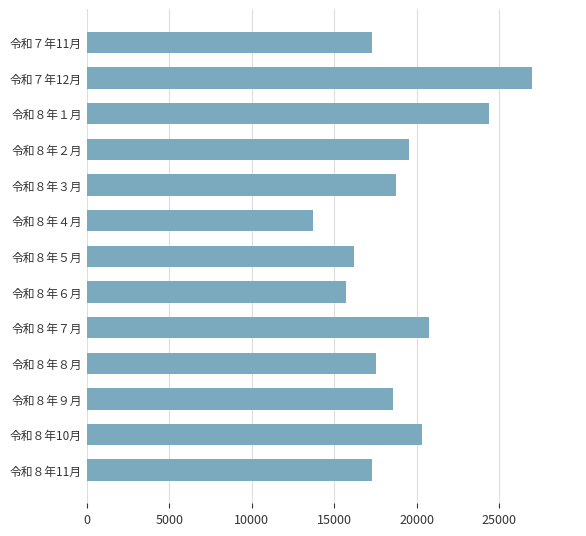

What is the difference between the maximum and minimum values?

13292